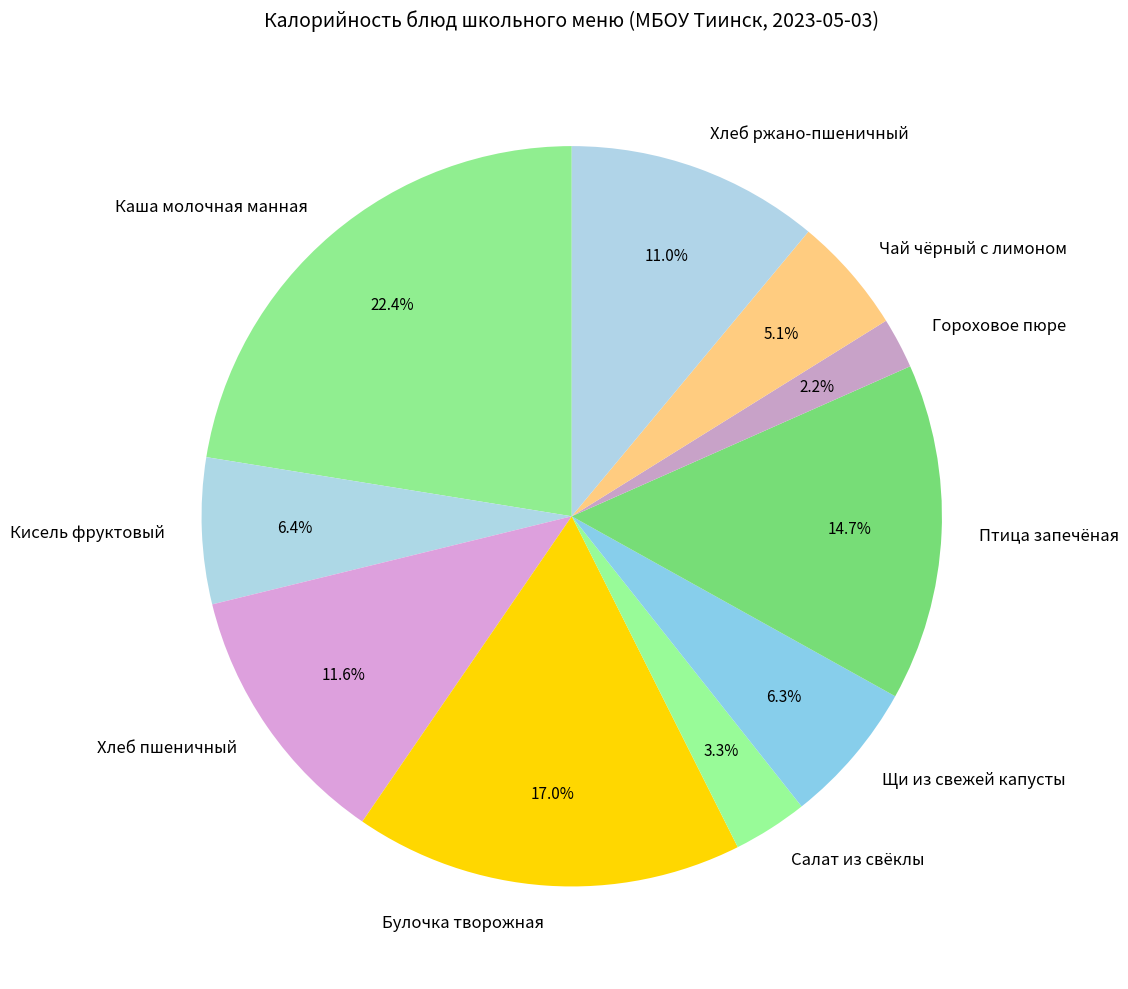

Count the number of slices in the pie.

10